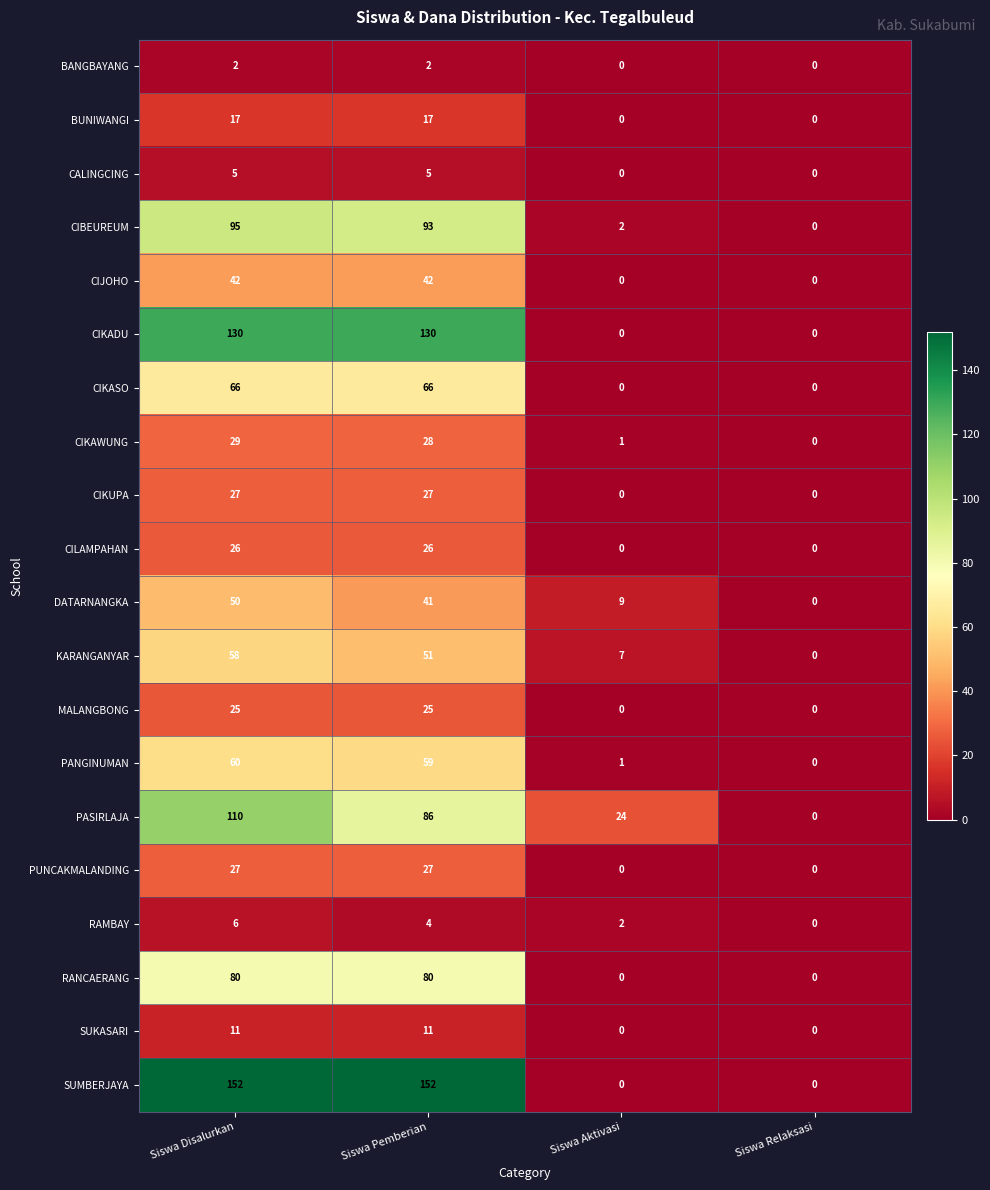

Between Siswa Pemberian and Siswa Aktivasi, which series saw the biggest shift?

SUMBERJAYA